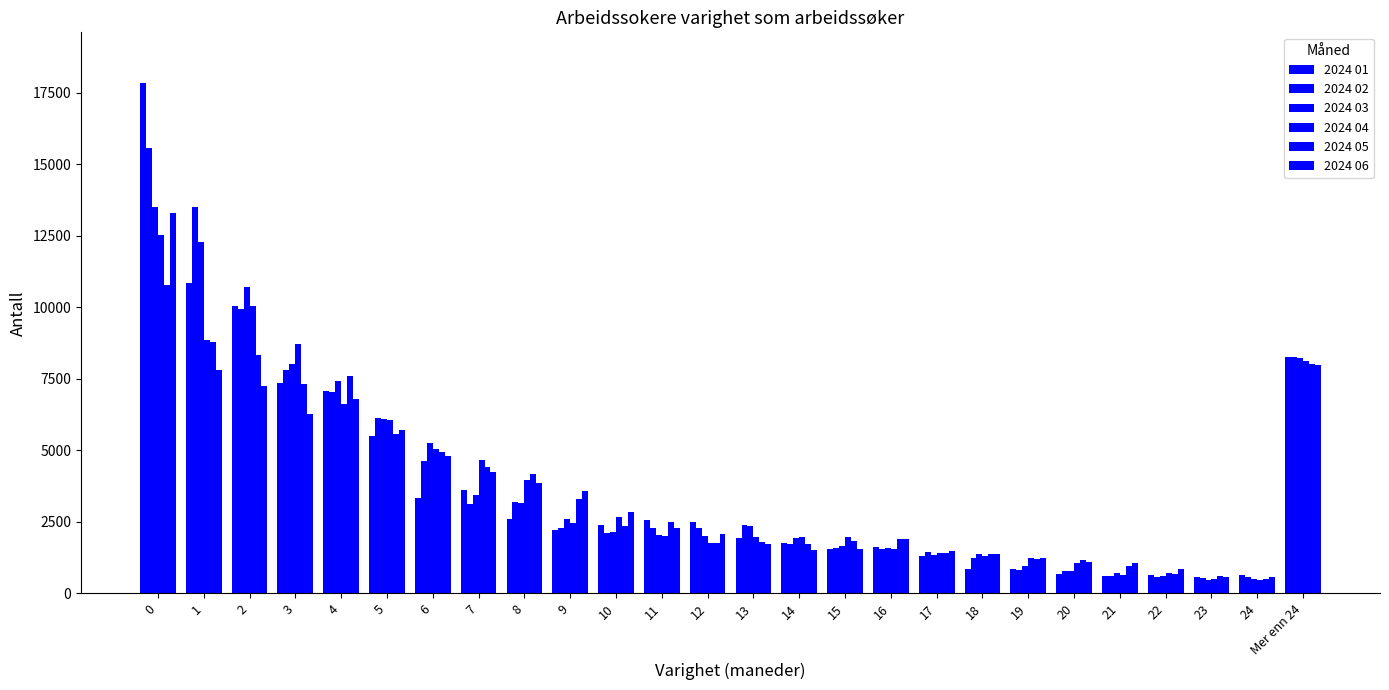

Which has a higher value, 6 or 10?

6